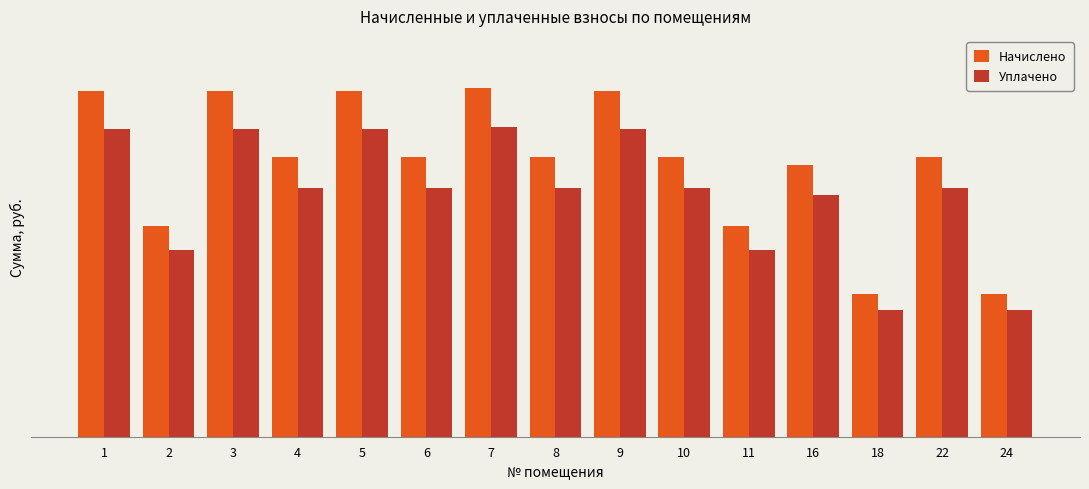

Does the chart contain stacked bars?

No